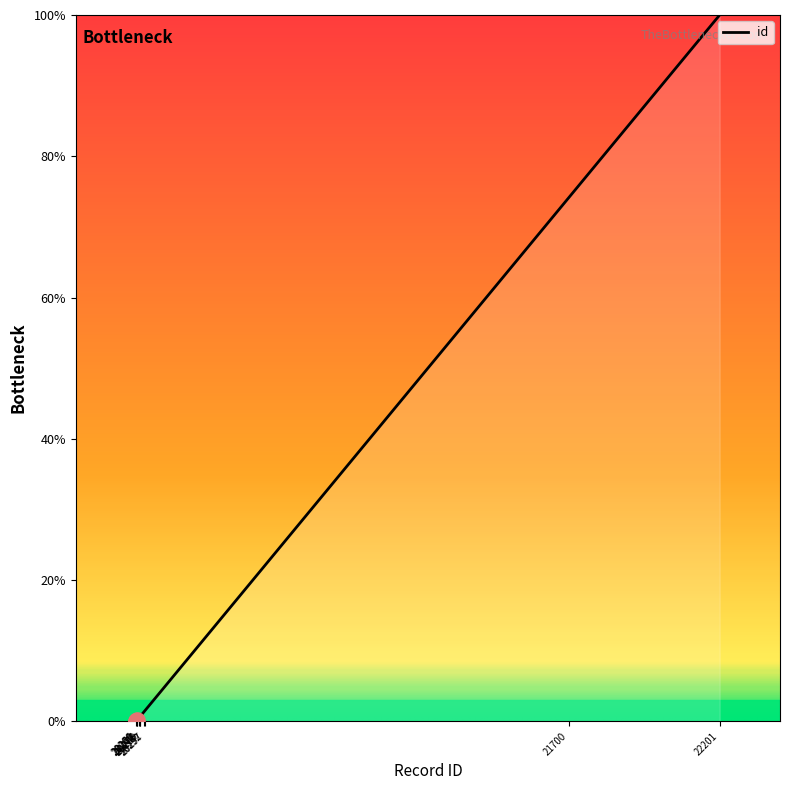

What is the difference between the maximum and minimum values?

100.0